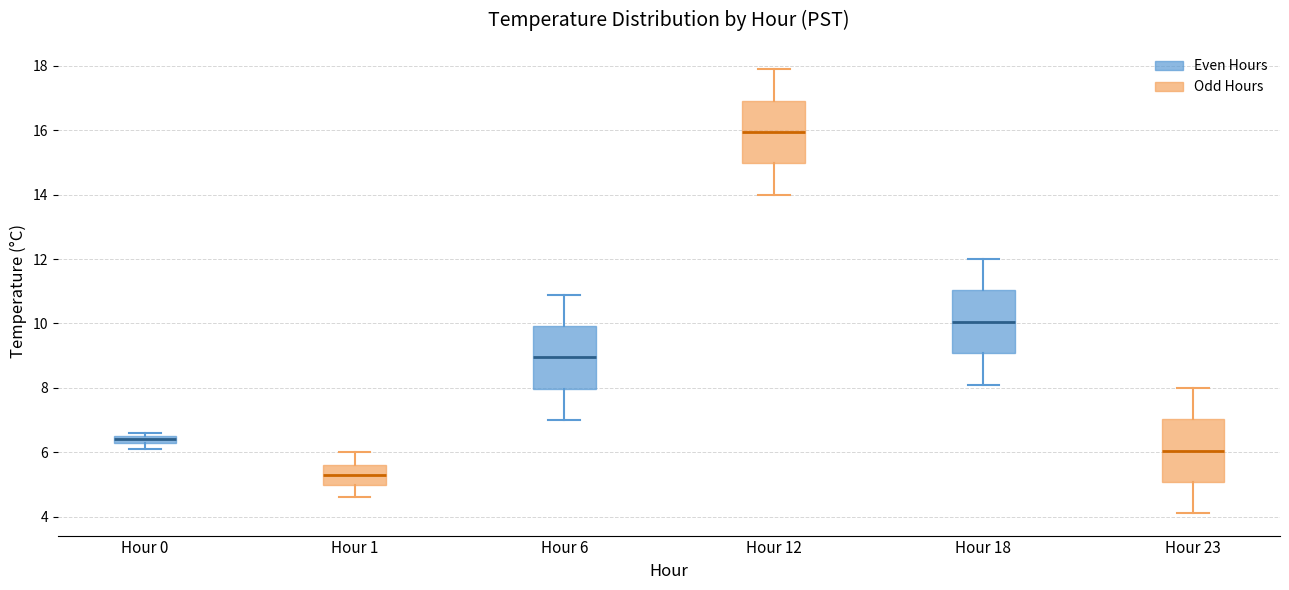

Where is the lower edge of the box for Hour 12 on the y-axis? The values are not printed on the chart, so give them approximately, as read against the axis.

15.0